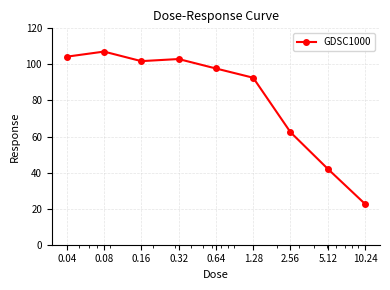

What is the average value?

81.5